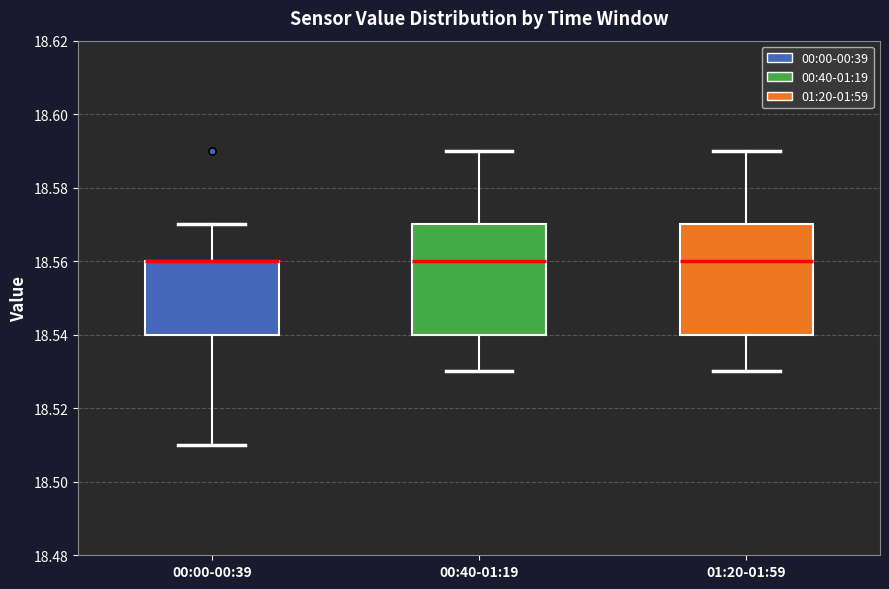

Reading left to right, read every box against the y-axis: the position of its median line, the range the box covers, and the ends of its whiskers. The values are not printed on the chart, so give them approximately, as read against the axis.

00:00-00:39: median 18.56 (drawn on the box's upper edge), box 18.54 to 18.56, whiskers 18.51 to 18.57
00:40-01:19: median 18.56, box 18.54 to 18.57, whiskers 18.53 to 18.59
01:20-01:59: median 18.56, box 18.54 to 18.57, whiskers 18.53 to 18.59